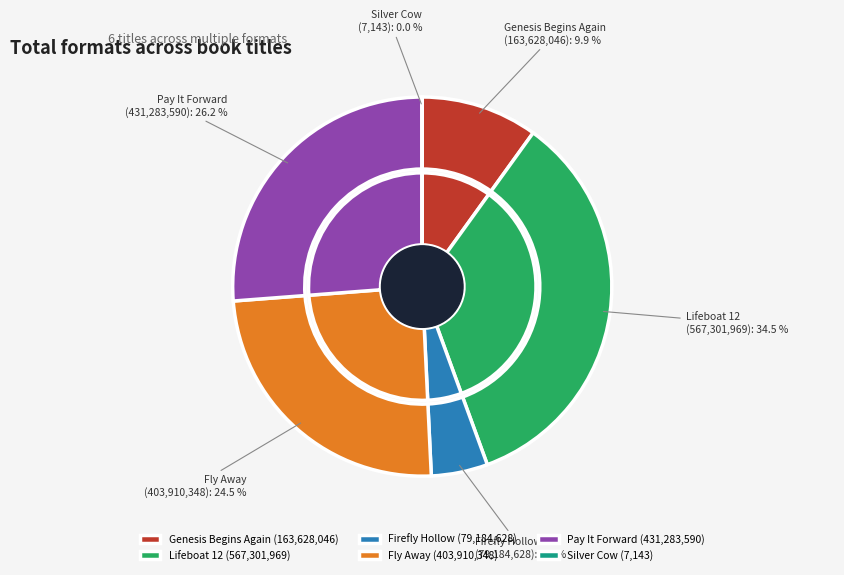

Is it true that Pay It Forward is 19% of the pie?

False